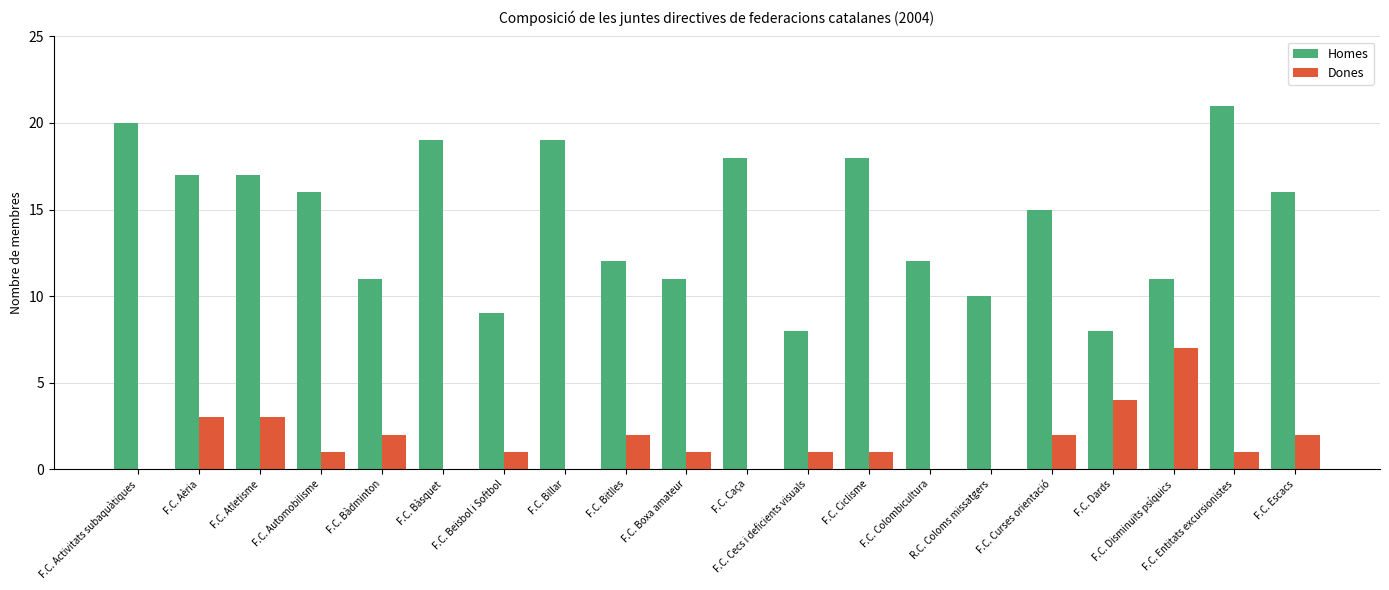

True or false: Dones has a value of 0 at F.C. Activitats subaquàtiques.

True